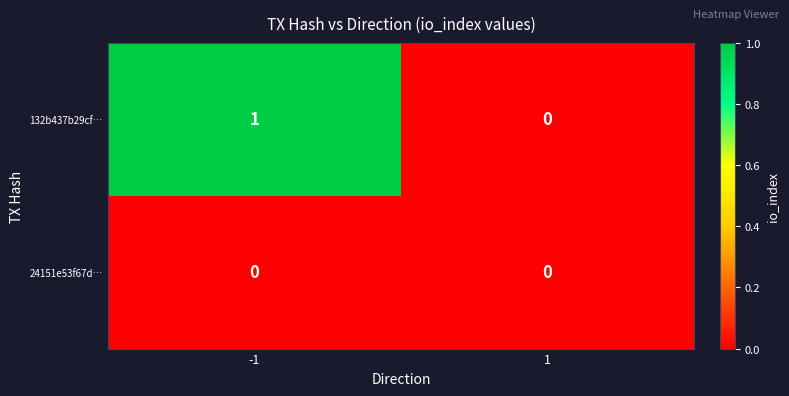

At which category is the sum across all series the highest?

-1